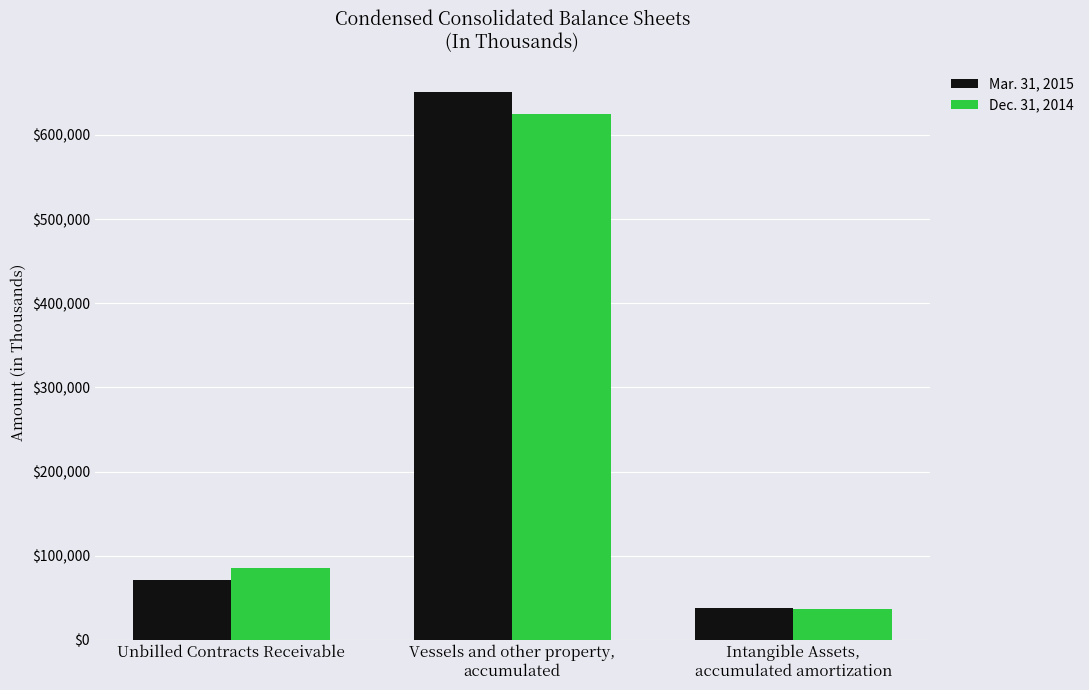

Rank the categories by Dec. 31, 2014 value from highest to lowest.

Vessels and other property,
accumulated, Unbilled Contracts Receivable, Intangible Assets,
accumulated amortization